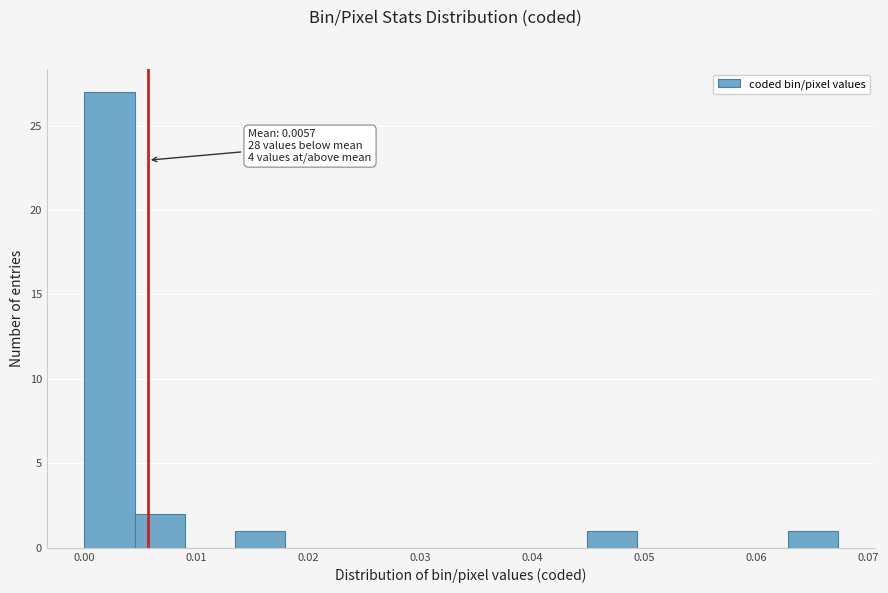

Over which range of the x-axis is the bar tallest?

0.000 to 0.004